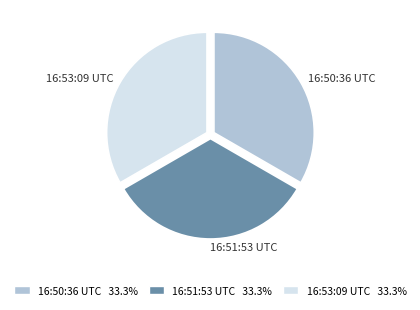

Combined, do 16:51:53 UTC and 16:53:09 UTC account for over 50%?

Yes